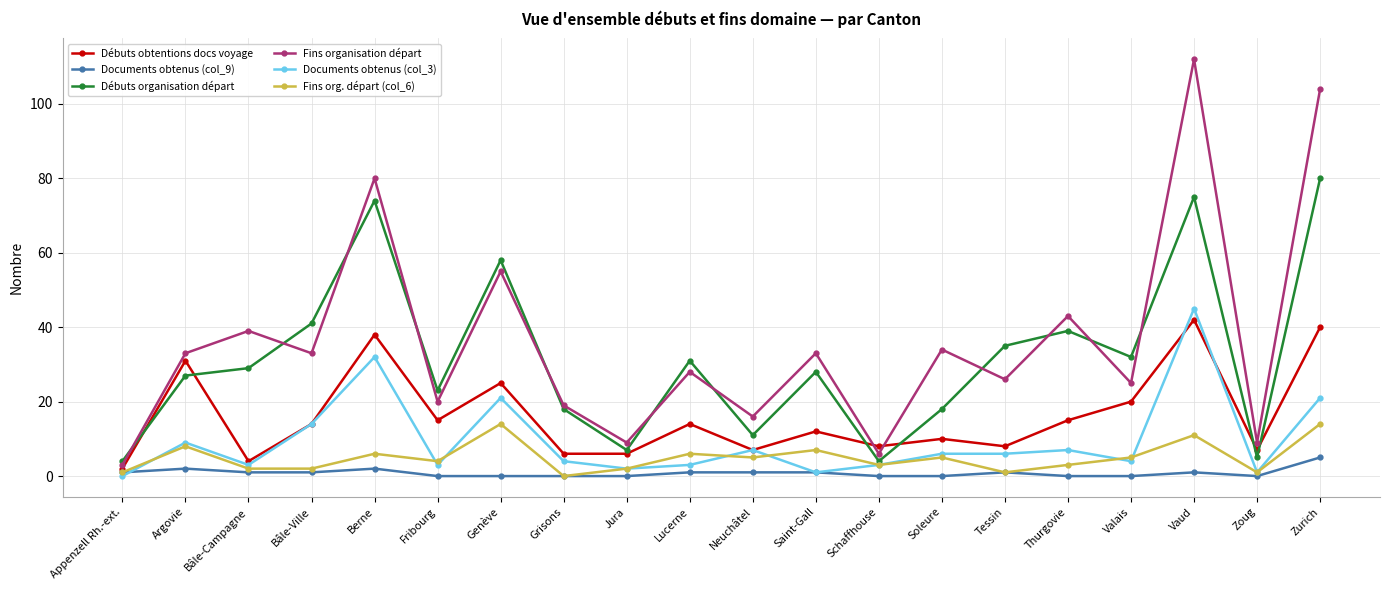

True or false: Fins org. départ (col_6) and Débuts obtentions docs voyage cross at least once.

False